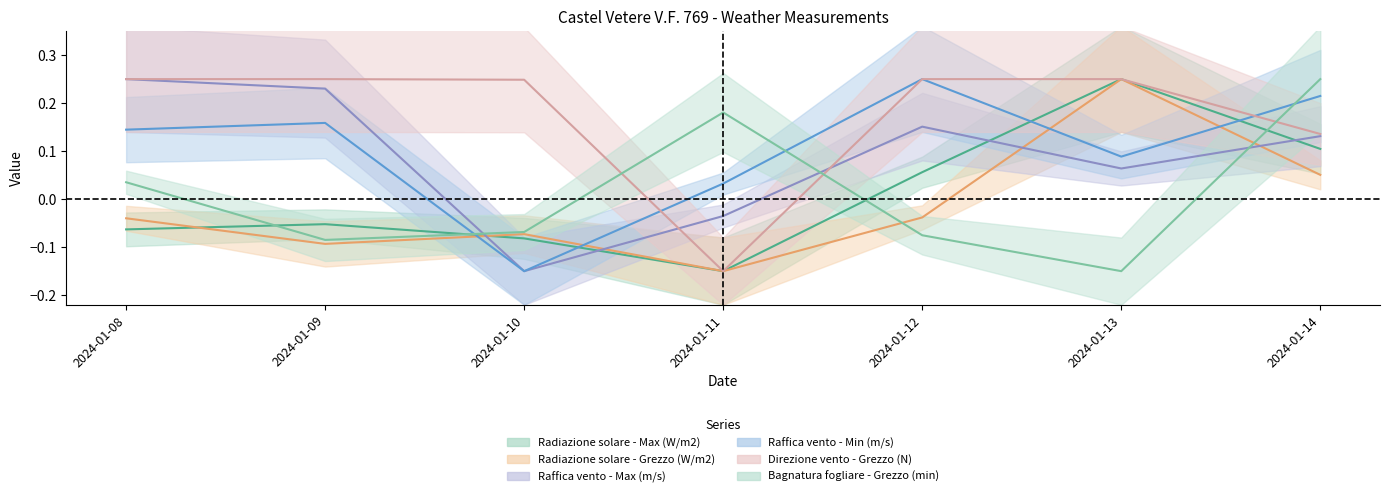

What is the difference between the maximum and minimum values in the Radiazione solare - Grezzo (W/m2) series?

0.4